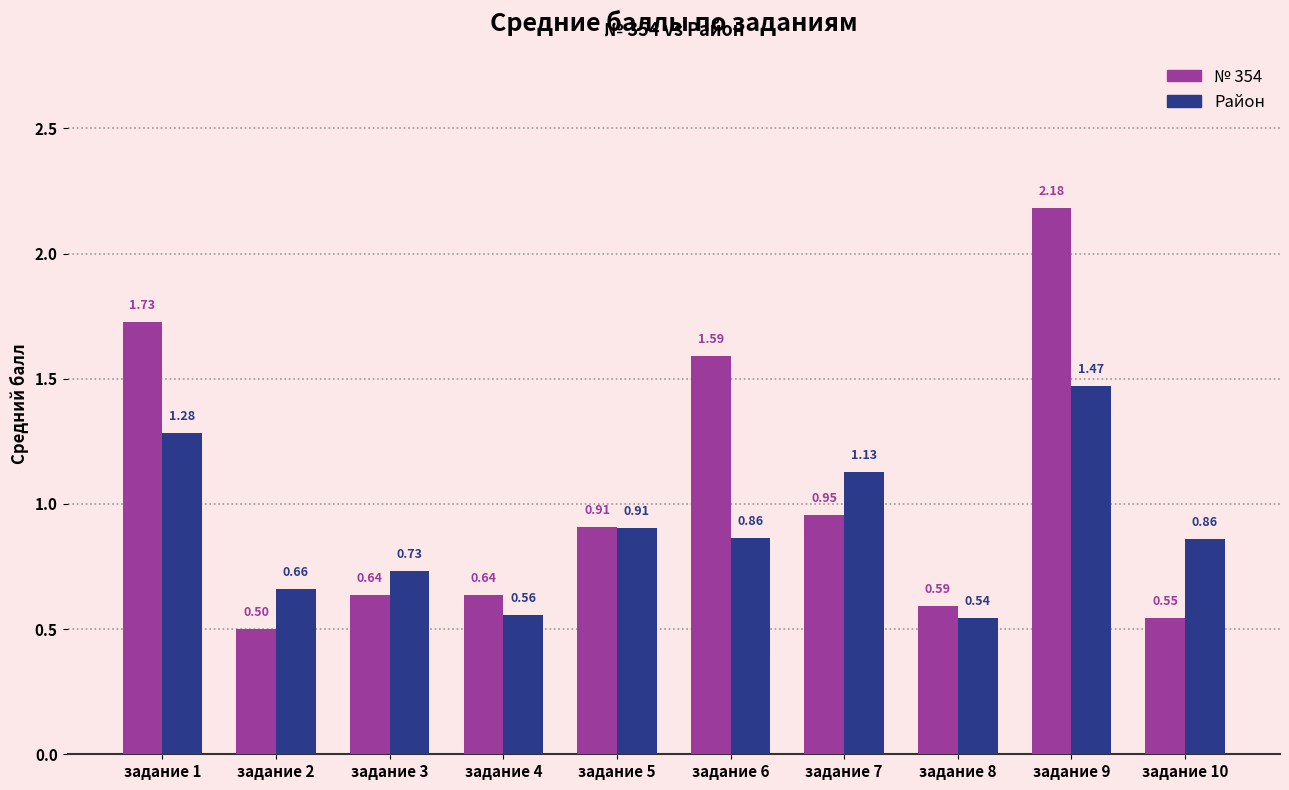

Does the chart contain stacked bars?

No